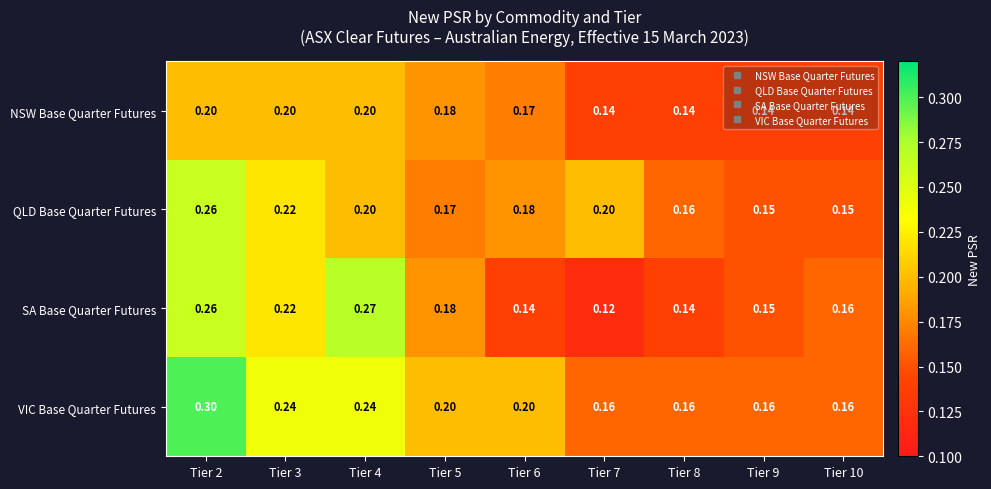

Rank the series by their average value, from highest to lowest.

VIC Base Quarter Futures, QLD Base Quarter Futures, SA Base Quarter Futures, NSW Base Quarter Futures